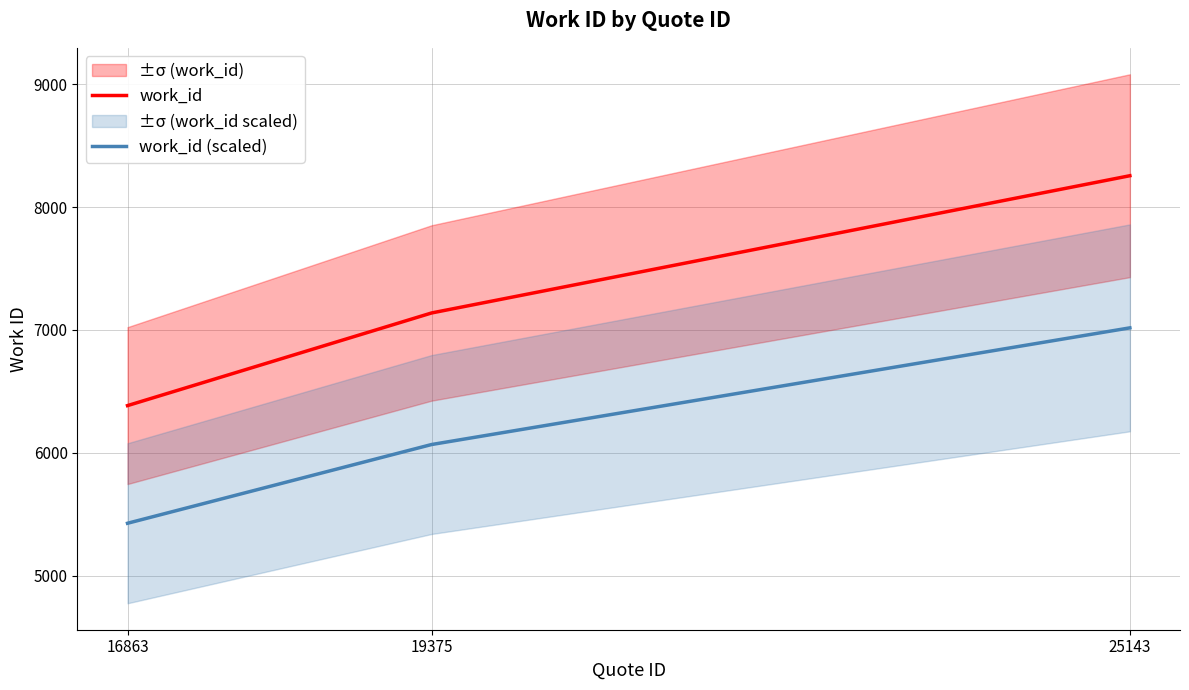

Which has a higher value, 25143 or 16863?

25143